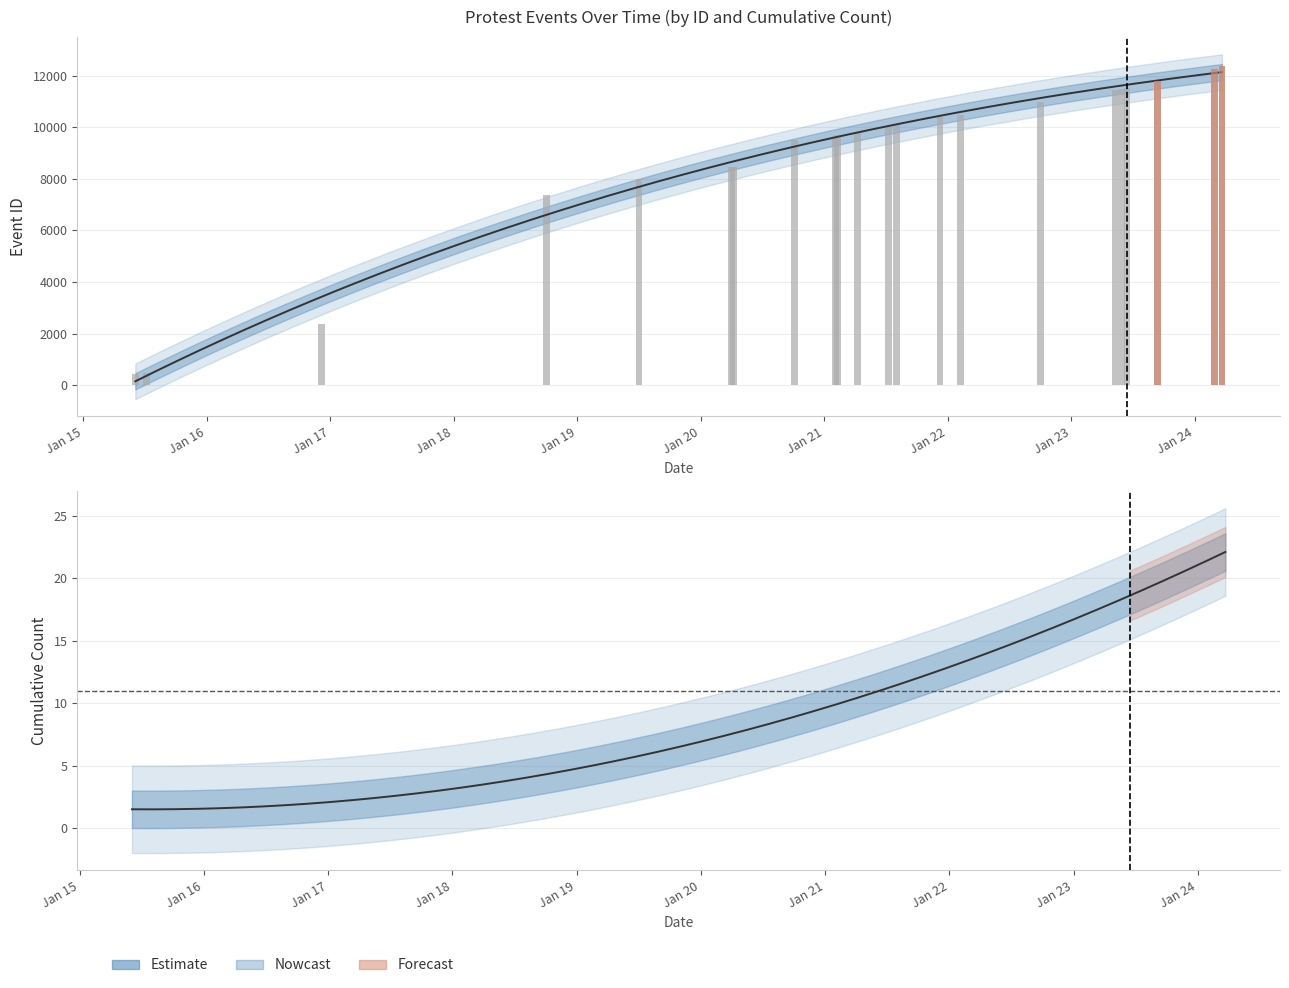

Rank the categories by value from lowest to highest.

2015-06-04, 2015-07-08, 2016-12-05, 2018-10-03, 2019-07-03, 2020-04-02, 2020-04-07, 2020-10-04, 2021-02-03, 2021-02-09, 2021-04-08, 2021-07-09, 2021-08-02, 2021-12-09, 2022-02-07, 2022-10-03, 2023-05-11, 2023-05-31, 2023-06-15, 2023-09-13, 2024-03-01, 2024-03-22